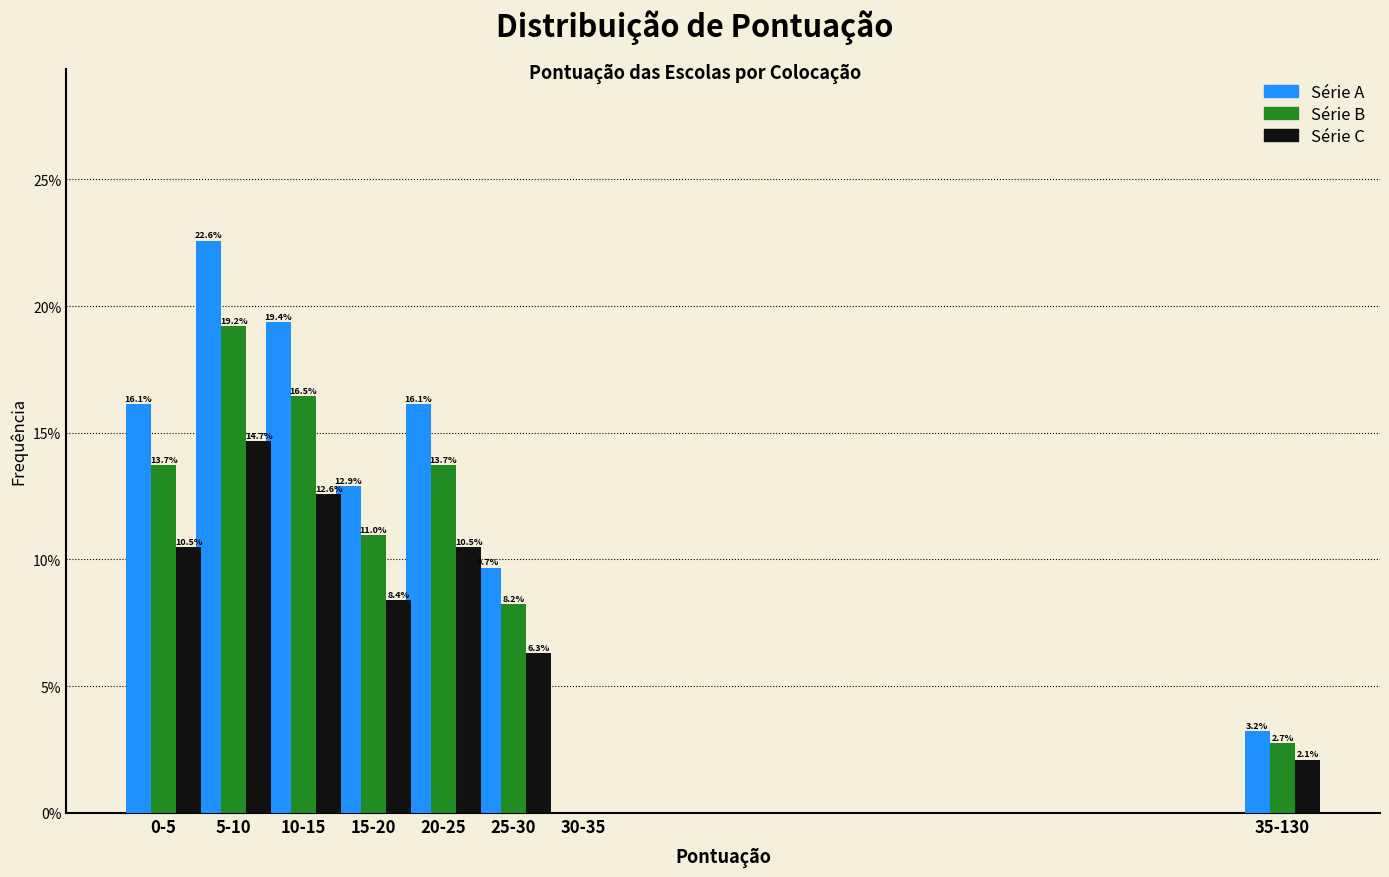

Reading left to right, extract all data points from this chart.

Série A: 0-5=16.1	5-10=22.6	10-15=19.4	15-20=12.9	20-25=16.1	25-30=9.7	30-35=0.0	35-130=3.2
Série B: 0-5=13.7	5-10=19.2	10-15=16.5	15-20=11.0	20-25=13.7	25-30=8.2	30-35=0.0	35-130=2.7
Série C: 0-5=10.5	5-10=14.7	10-15=12.6	15-20=8.4	20-25=10.5	25-30=6.3	30-35=0.0	35-130=2.1